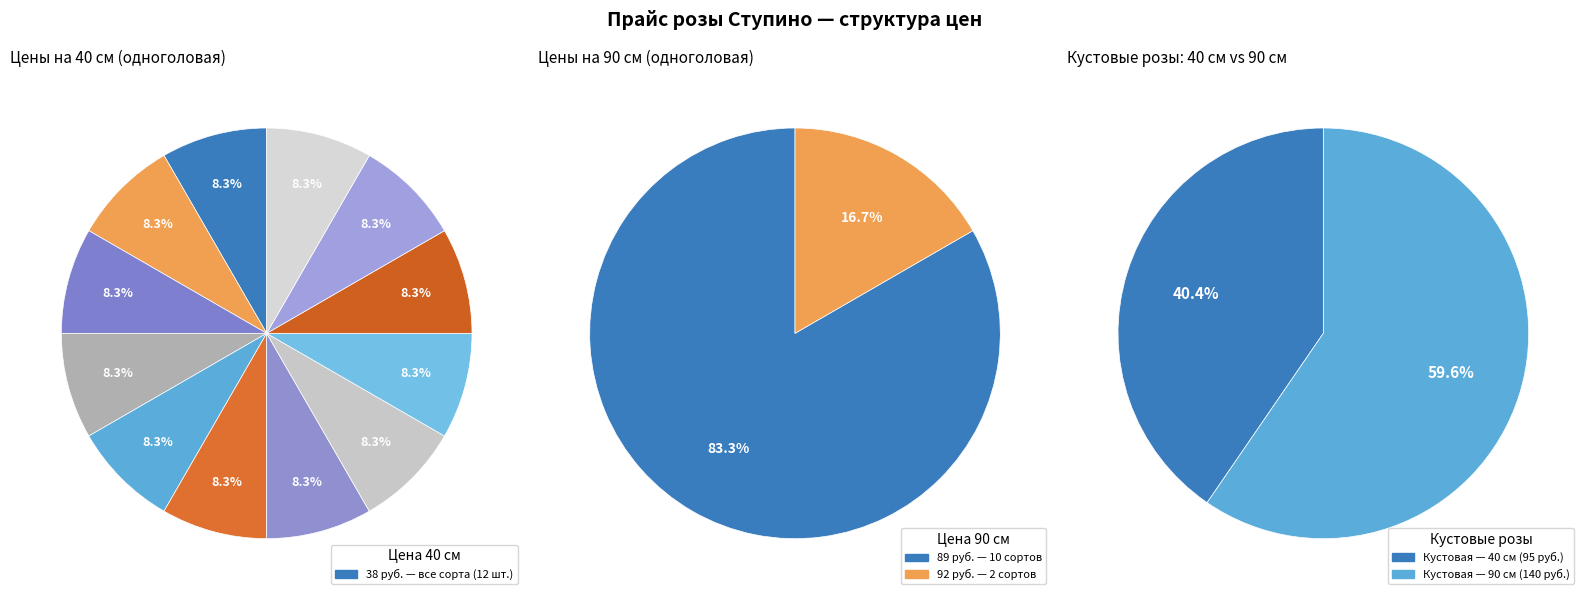

Is 3 the majority of the pie?

No